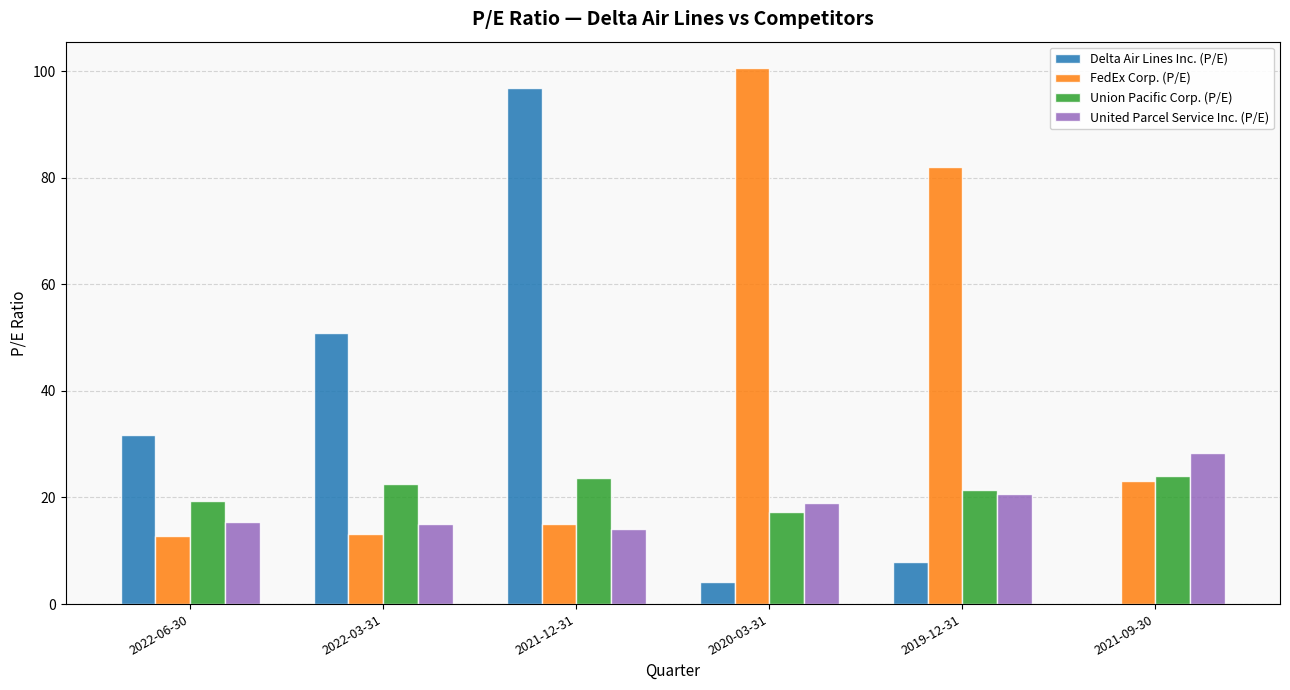

How many data points in Delta Air Lines Inc. (P/E) are above 31?

3